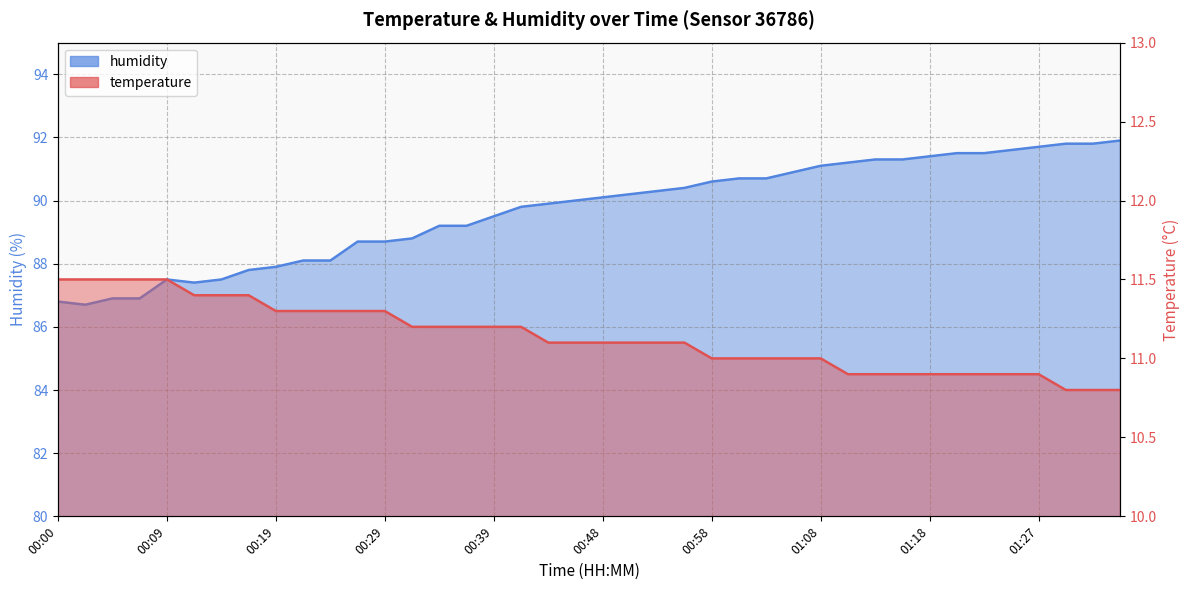

At 00:29, list the series in order from largest to smallest.

humidity, temperature